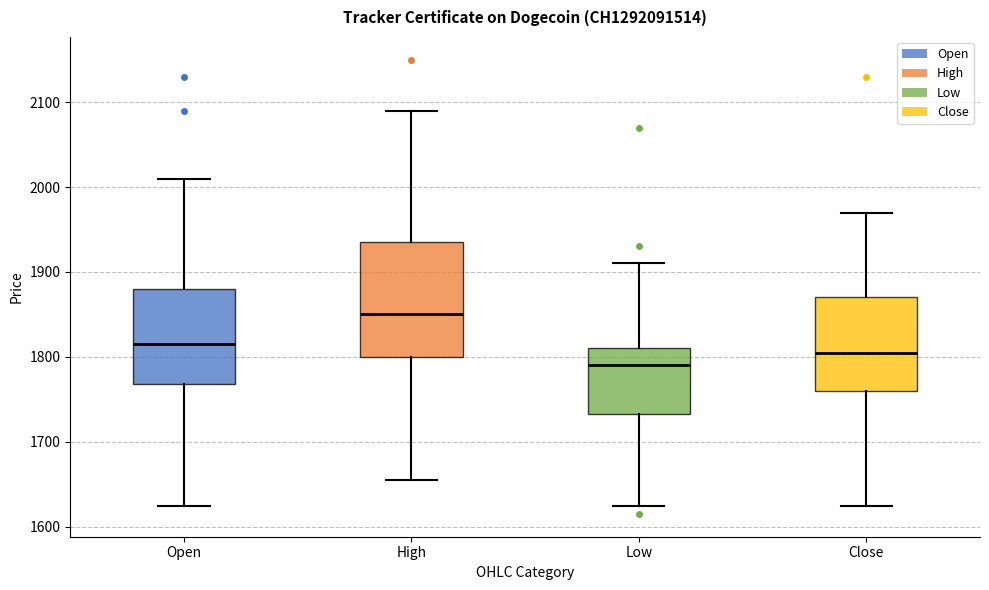

Reading left to right, read every box against the y-axis: the position of its median line, the range the box covers, and the ends of its whiskers. The values are not printed on the chart, so give them approximately, as read against the axis.

Open: median 1820, box 1770 to 1880, whiskers 1630 to 2010
High: median 1850, box 1800 to 1940, whiskers 1660 to 2090
Low: median 1790, box 1730 to 1810, whiskers 1630 to 1910
Close: median 1810, box 1760 to 1870, whiskers 1630 to 1970